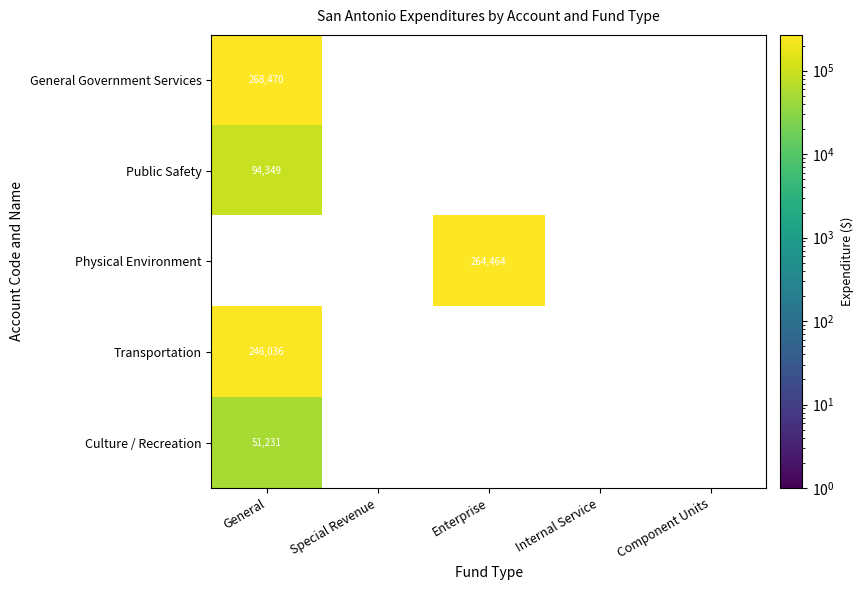

True or false: General Government Services has a value of 268470 at General.

True